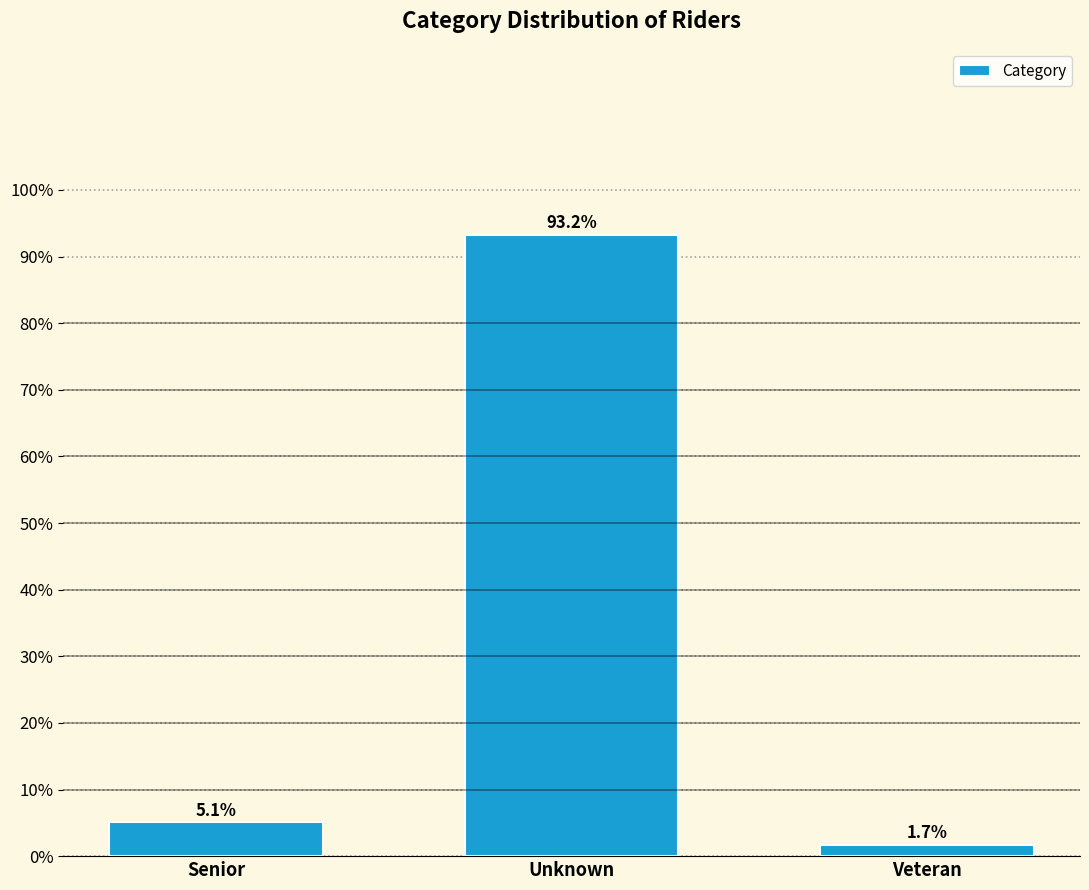

Reading left to right, what are all the values shown in this chart?

5.1	93.2	1.7